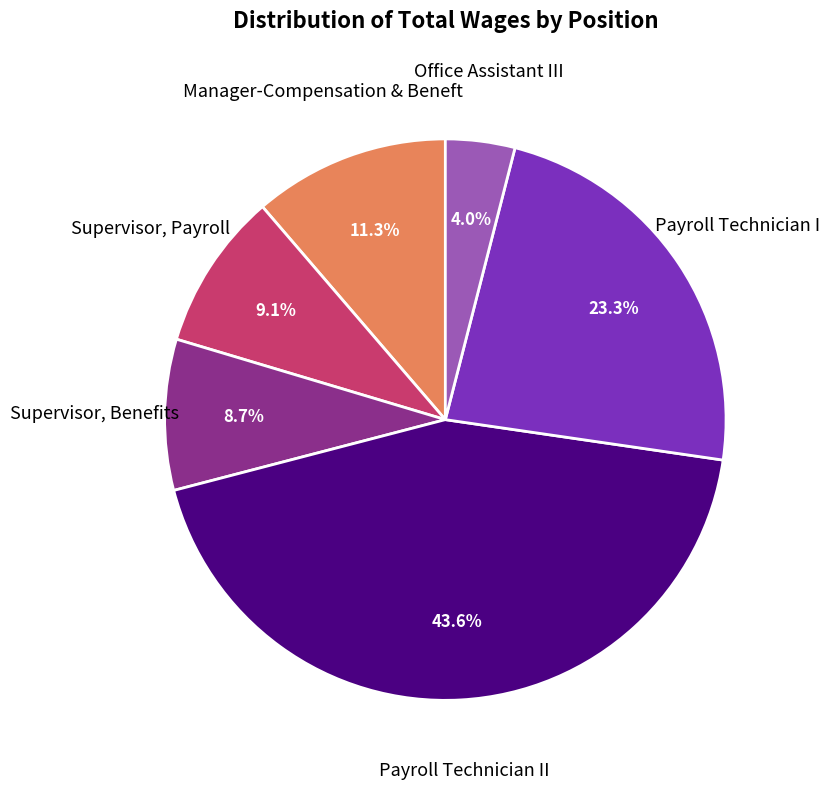

How many slices are in this pie chart?

6